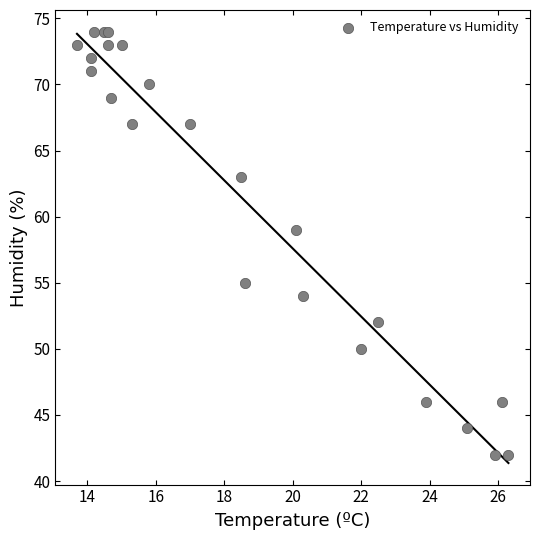

What Y value in the scatter plot is closest to 58?

59